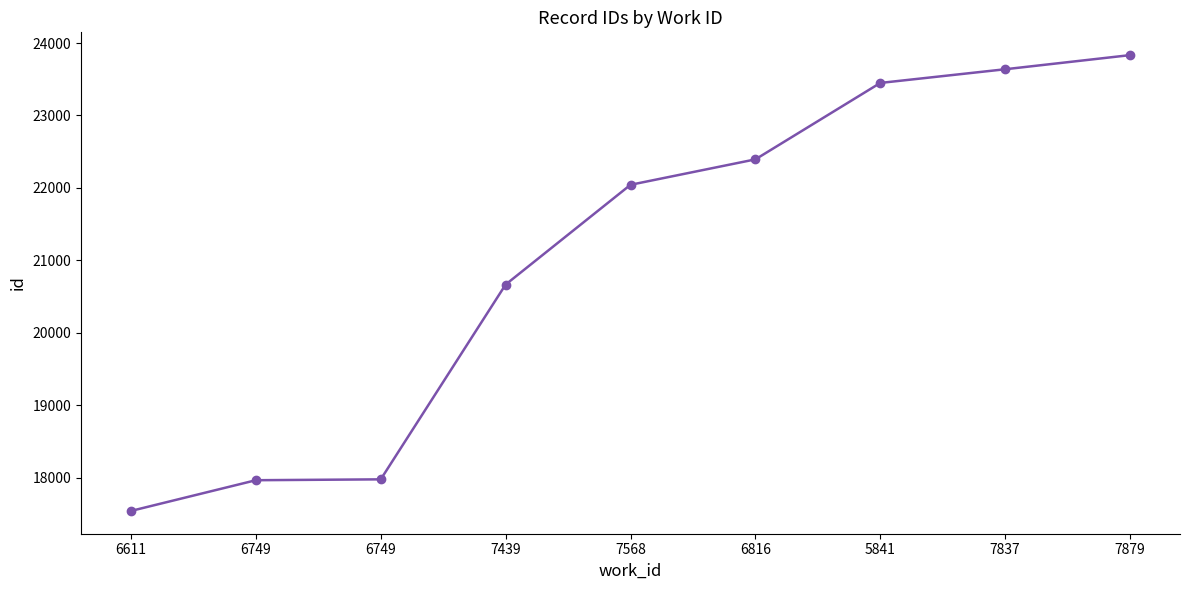

The value at 6749 is 17977. True or false?

True